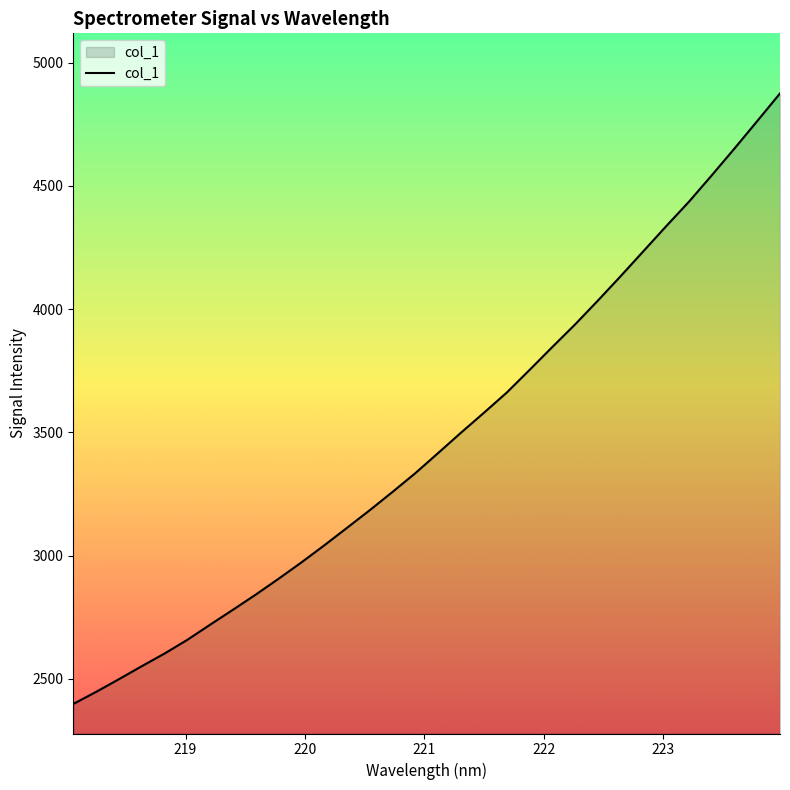

What is the difference between the maximum and minimum values?

2477.6